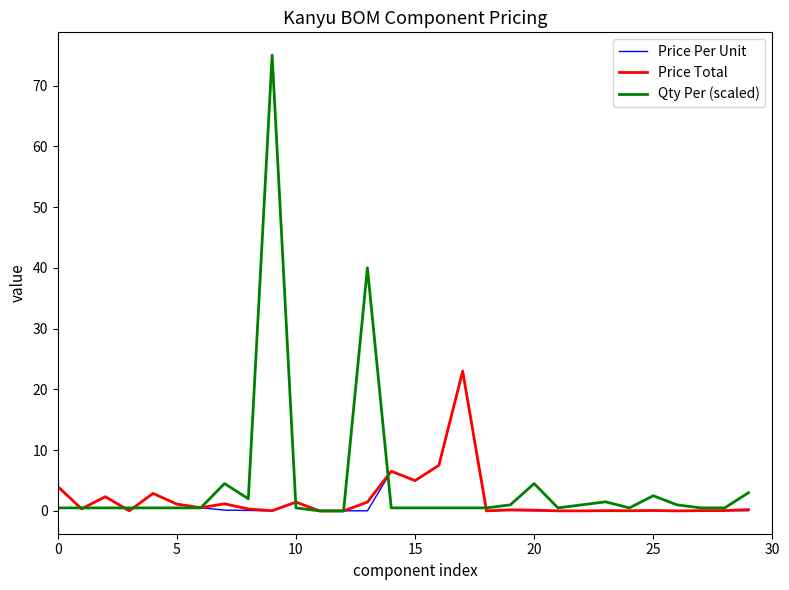

Which series has the largest range (max minus min)?

Qty Per (scaled)